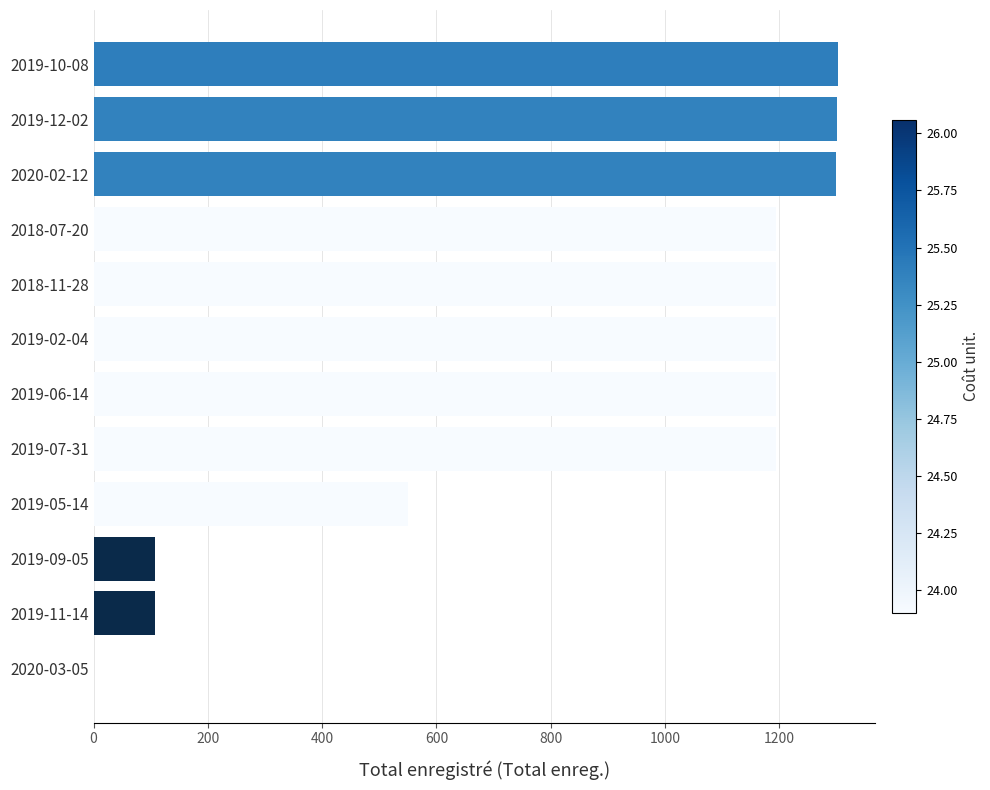

What is the sum of the values at 2019-12-02 and 2018-07-20?

2495.5